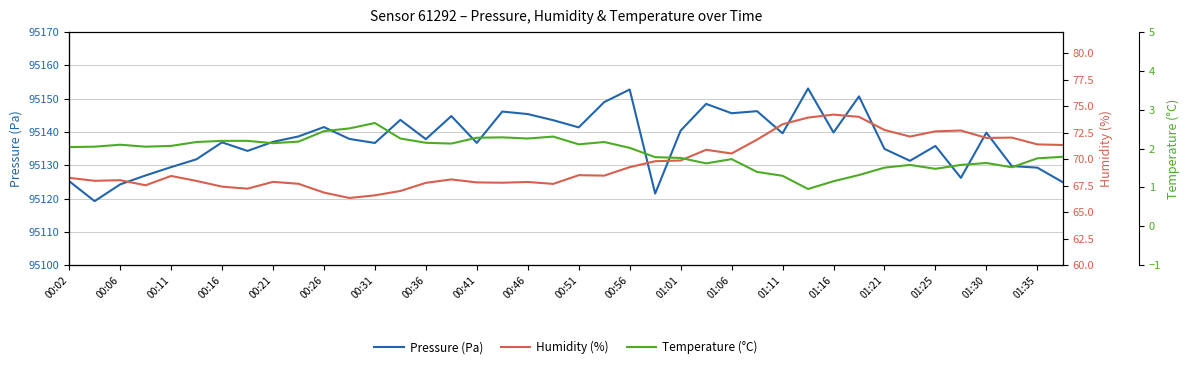

What is the spread (max minus min) of values at 00:02?

95123.2